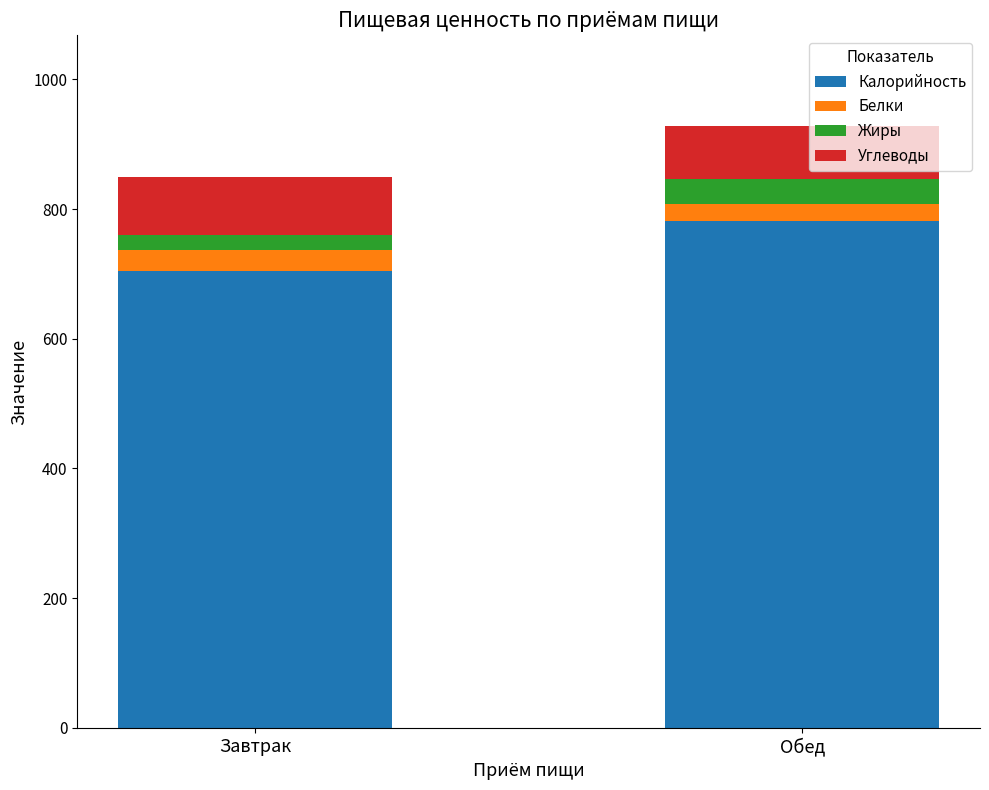

What is the sum of all Калорийность values?

1486.6